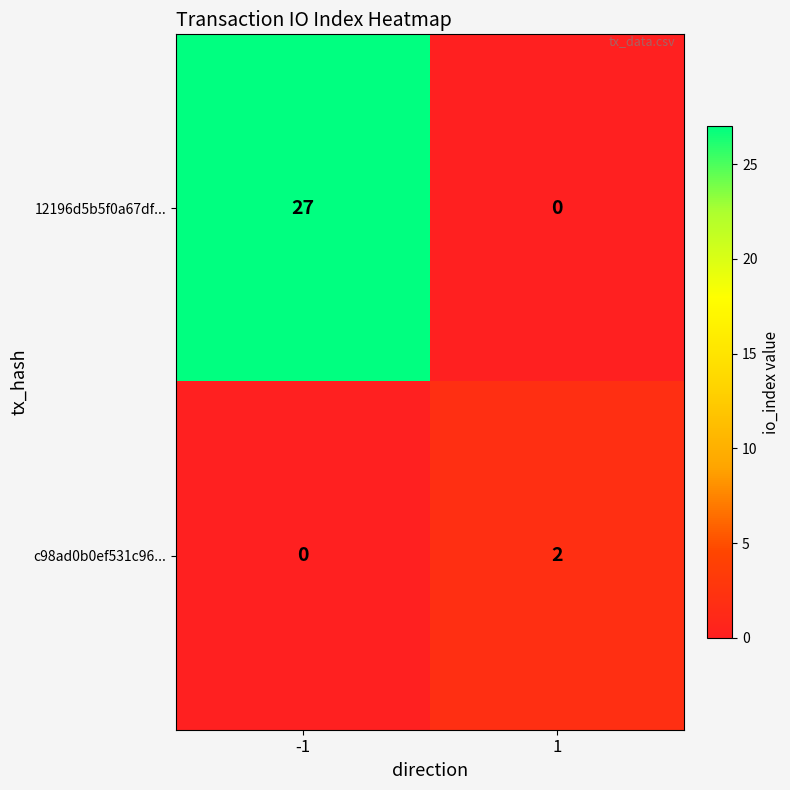

What is the sum of the 12196d5b5f0a67df... values at -1 and 1?

27